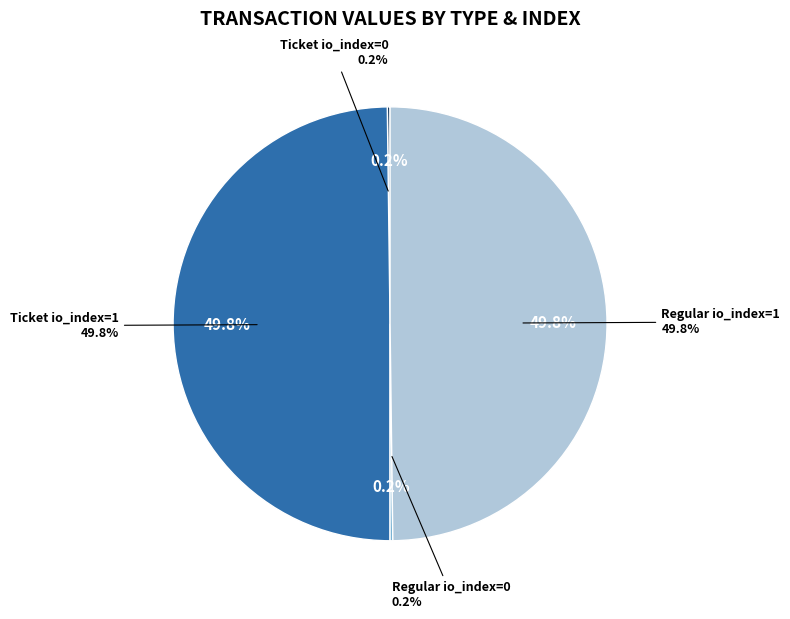

How many segments does this pie chart have?

4